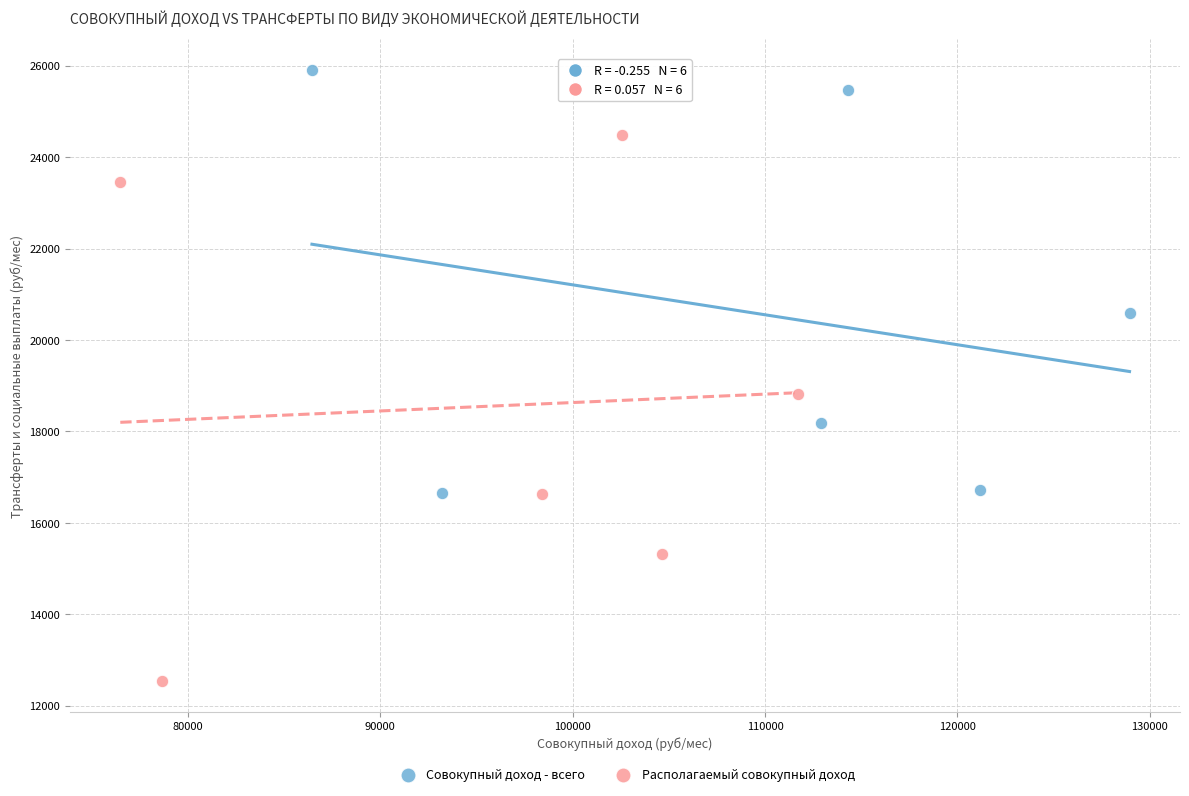

Which series has the largest Y range (max minus min)?

Располагаемый совокупный доход